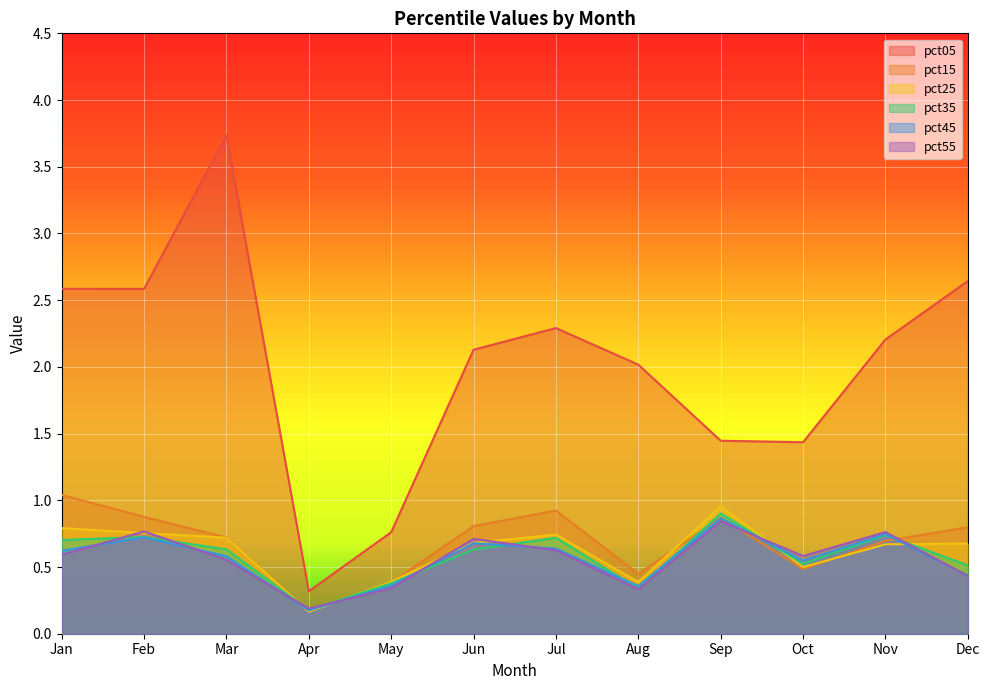

True or false: pct05 has more than 1 interior local peaks.

True